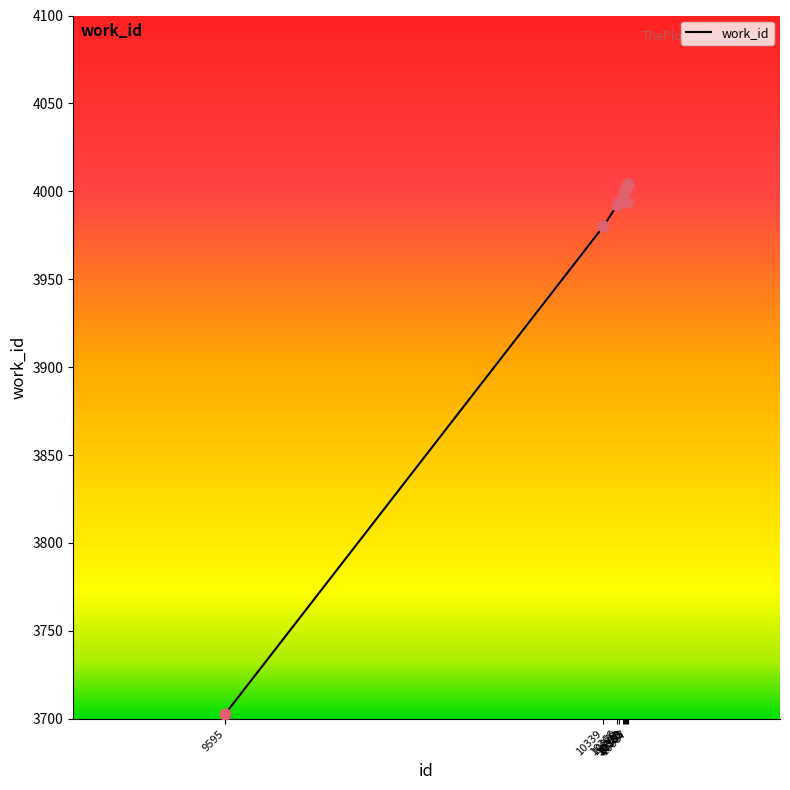

Between 10380 and 10385, which is larger?

10380